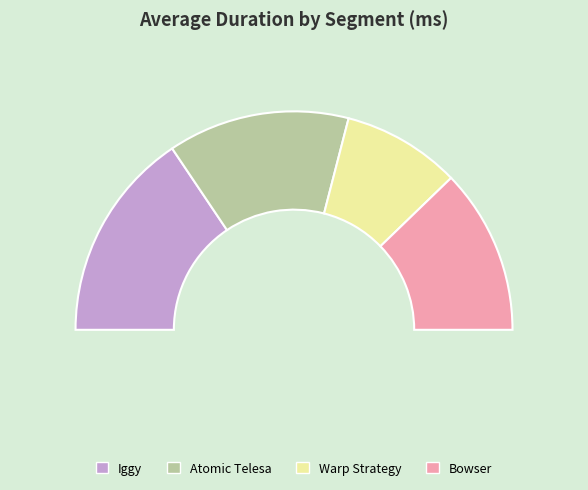

Which category has the smallest portion of the pie?

Warp Strategy